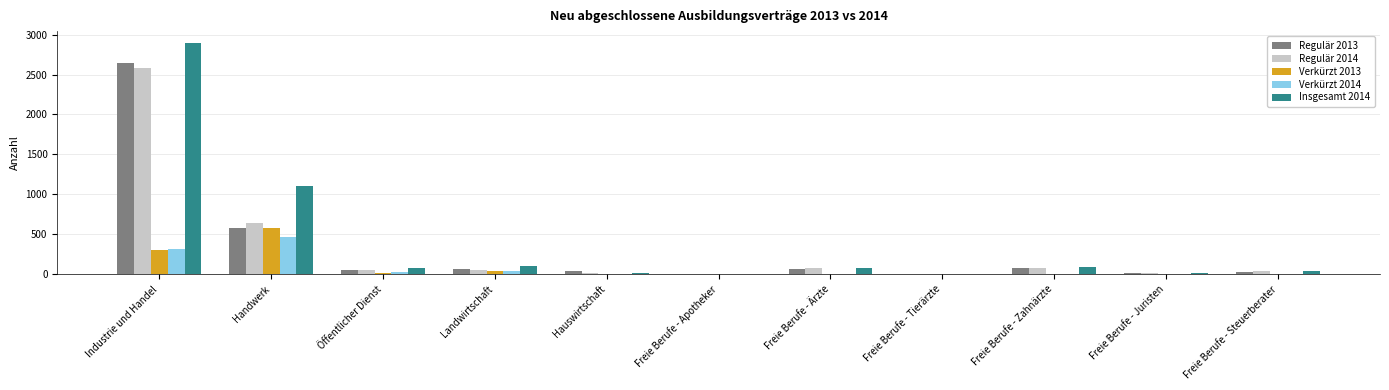

What value does the Regulär 2014 series have at Freie Berufe - Steuerberater?

36